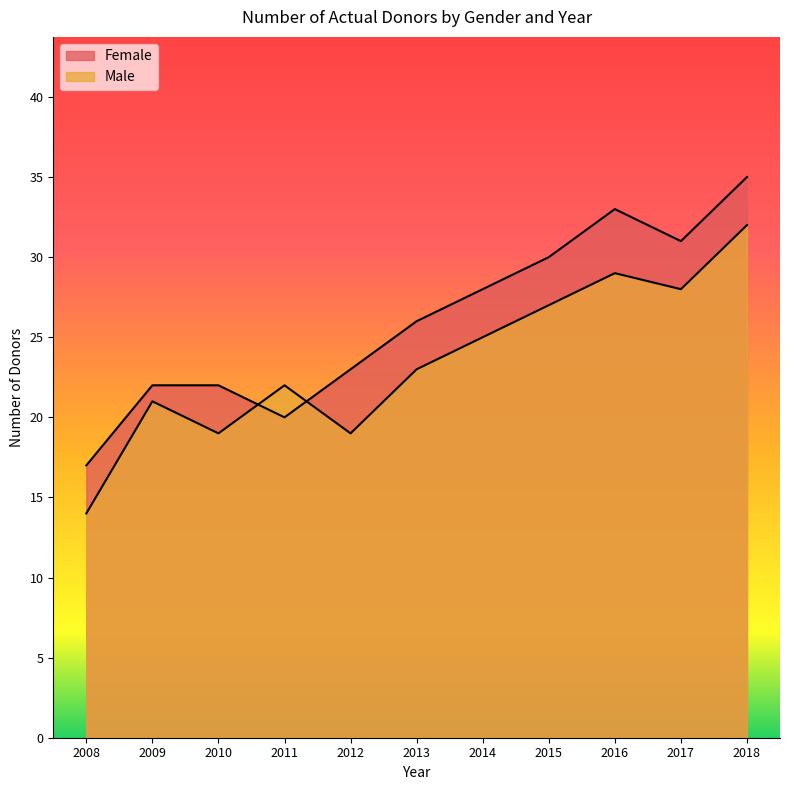

Reading right to left, what are all the values shown in this chart?

Female: 2018=35	2017=31	2016=33	2015=30	2014=28	2013=26	2012=23	2011=20	2010=22	2009=22	2008=17
Male: 2018=32	2017=28	2016=29	2015=27	2014=25	2013=23	2012=19	2011=22	2010=19	2009=21	2008=14